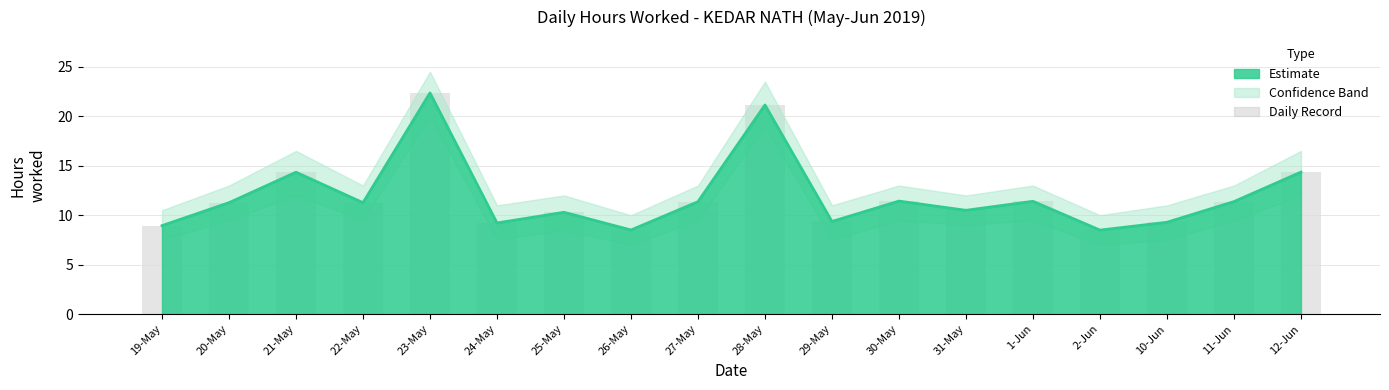

Rank the categories by value from lowest to highest.

2-Jun, 26-May, 19-May, 24-May, 10-Jun, 29-May, 25-May, 31-May, 20-May, 22-May, 27-May, 11-Jun, 1-Jun, 30-May, 21-May, 12-Jun, 28-May, 23-May